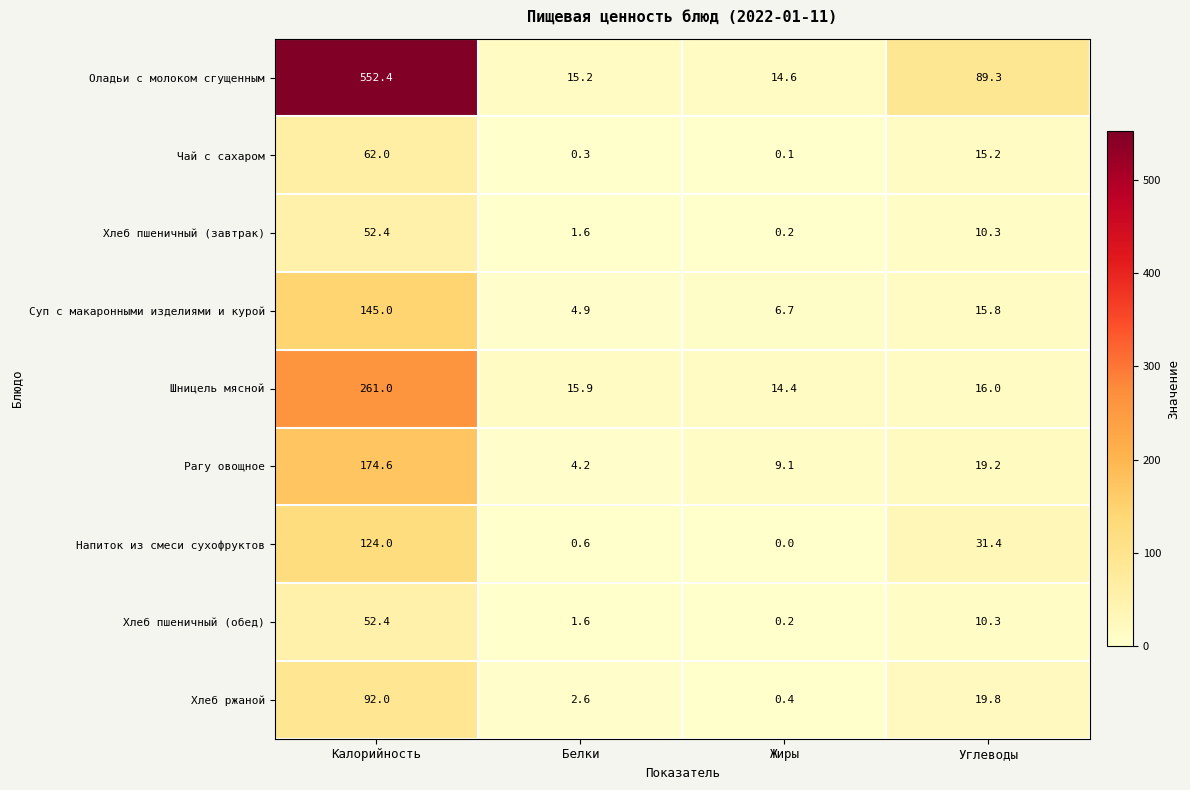

What is the average value of the Хлеб пшеничный (обед) series?

16.1